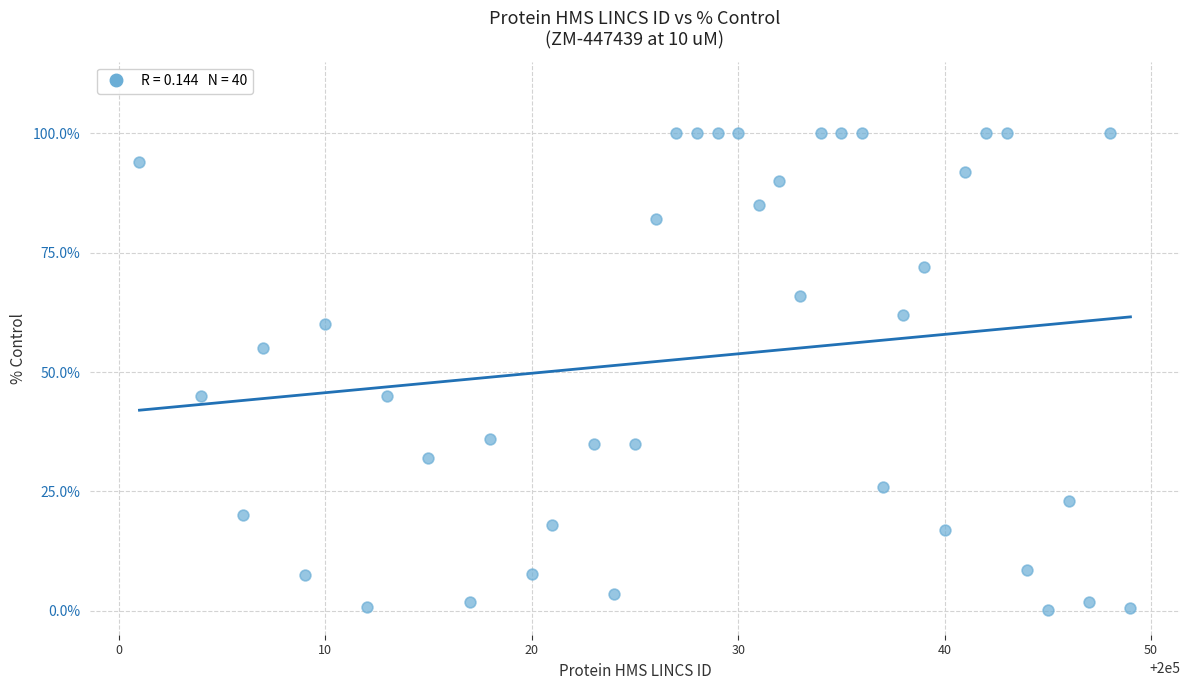

What is the range of Y values (max minus min)?

99.8